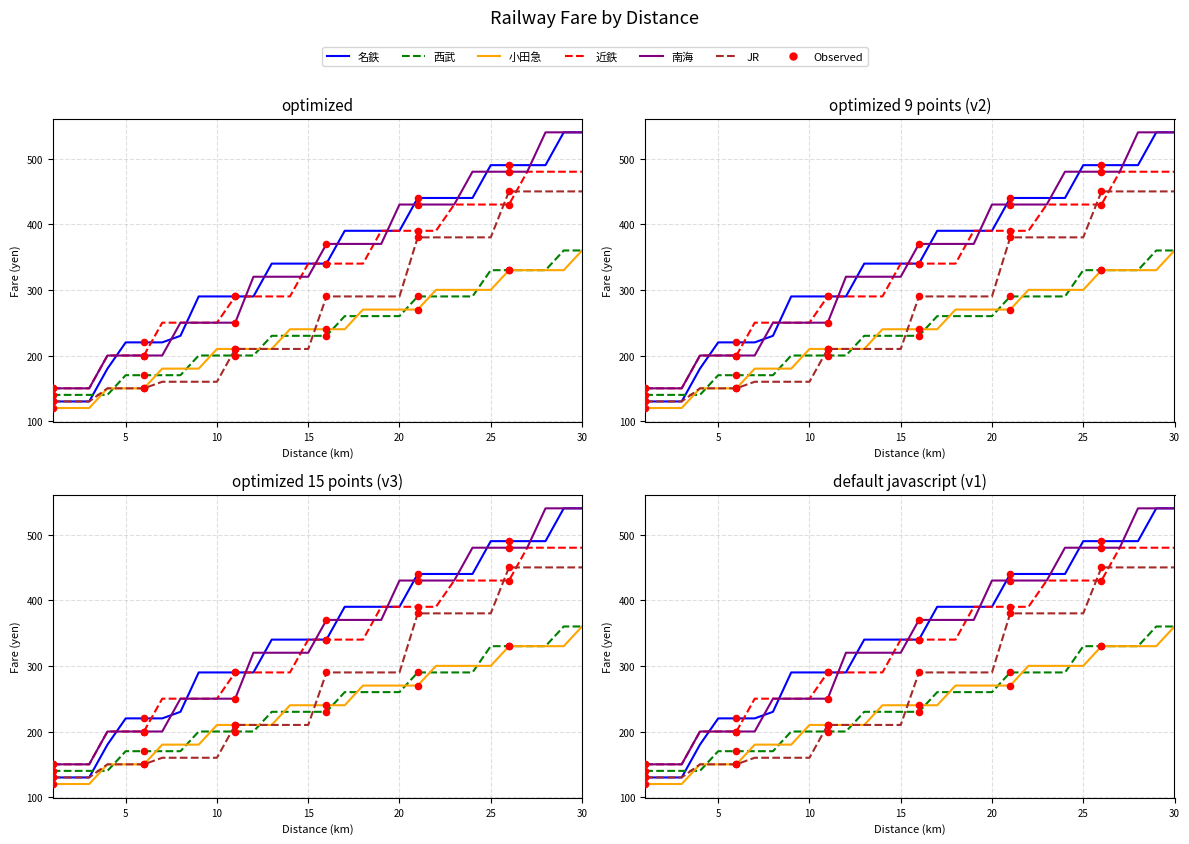

What are all the series names shown in the legend?

名鉄, 西武, 小田急, 近鉄, 南海, JR